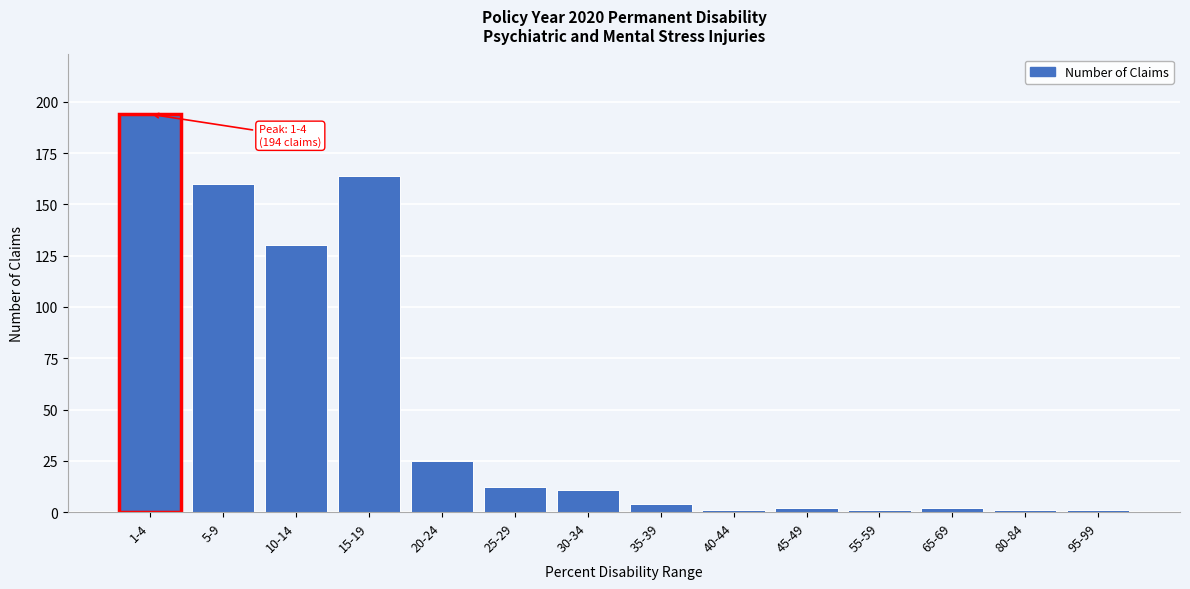

Reading left to right, what are all the values shown in this chart?

194	160	130	164	25	12	11	4	1	2	1	2	1	1